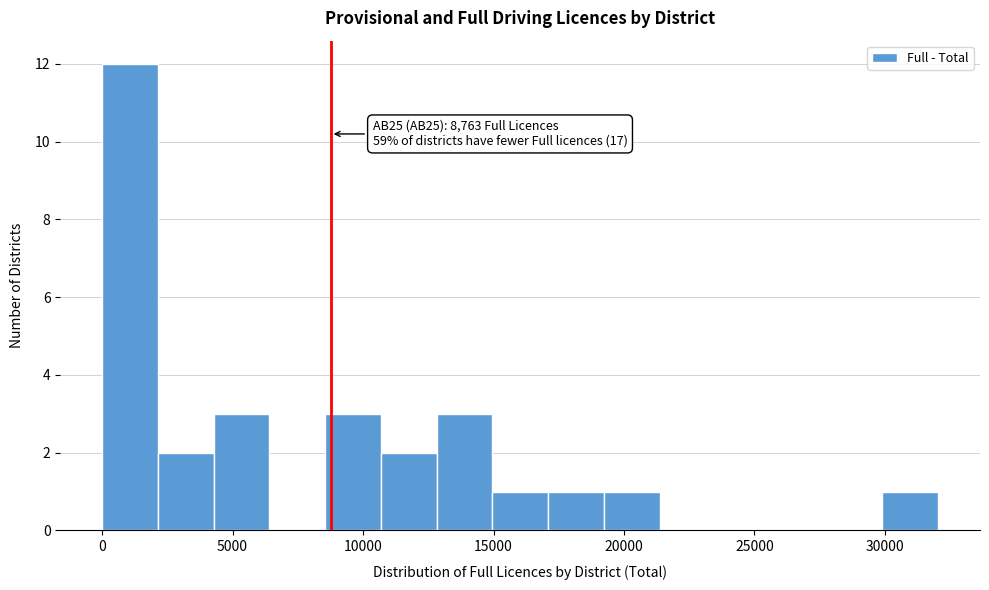

Which range on the x-axis has the tallest bar?

0 to 2000